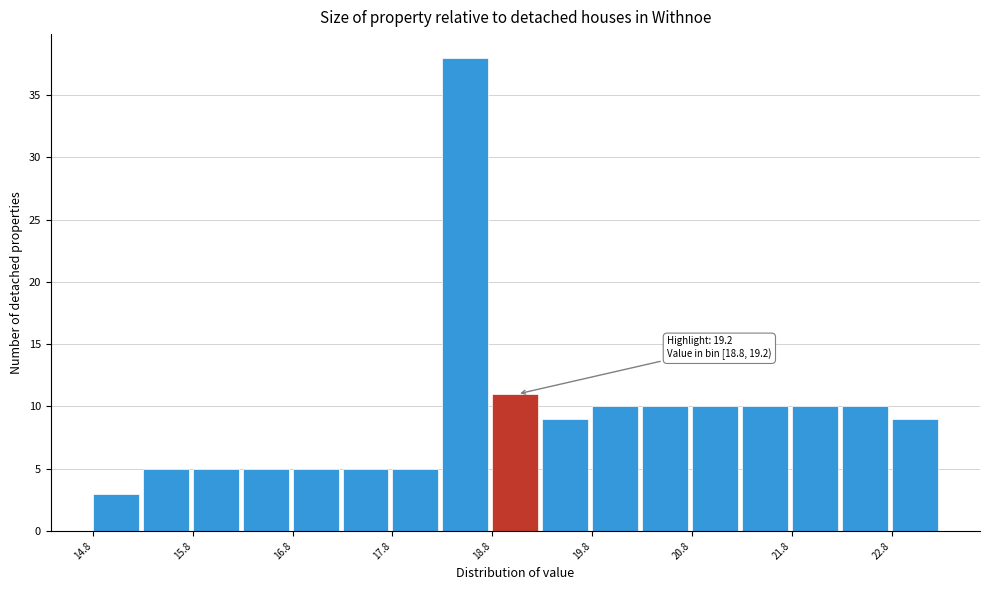

Over which range of the x-axis is the bar tallest?

18.25 to 18.75